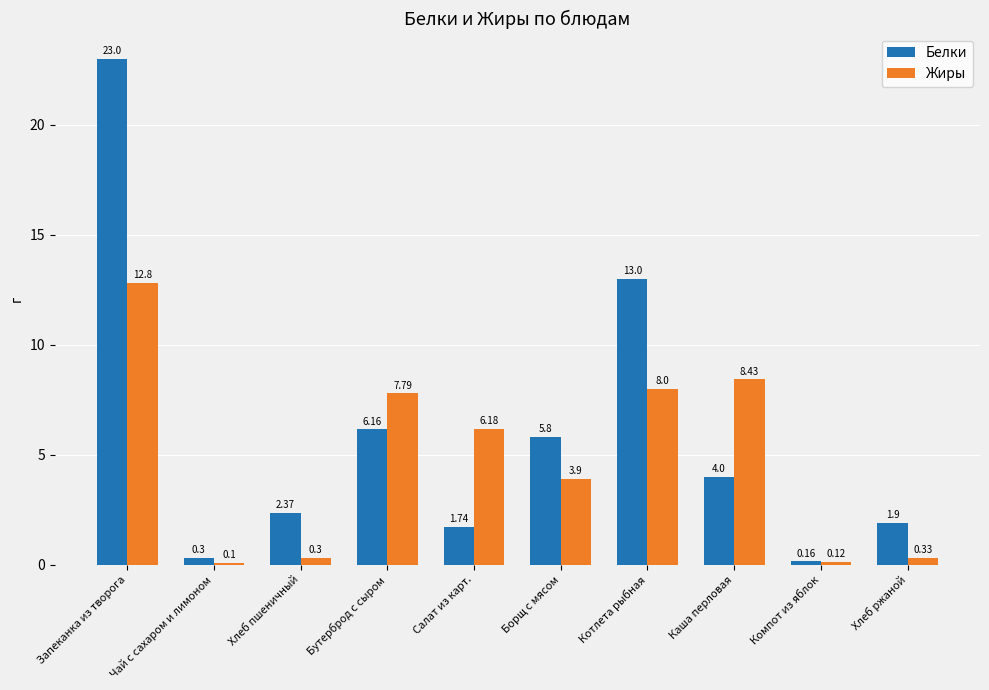

Rank the categories by Жиры value from lowest to highest.

Чай с сахаром и лимоном, Компот из яблок, Хлеб пшеничный, Хлеб ржаной, Борщ с мясом, Салат из карт., Бутерброд с сыром, Котлета рыбная, Каша перловая, Запеканка из творога